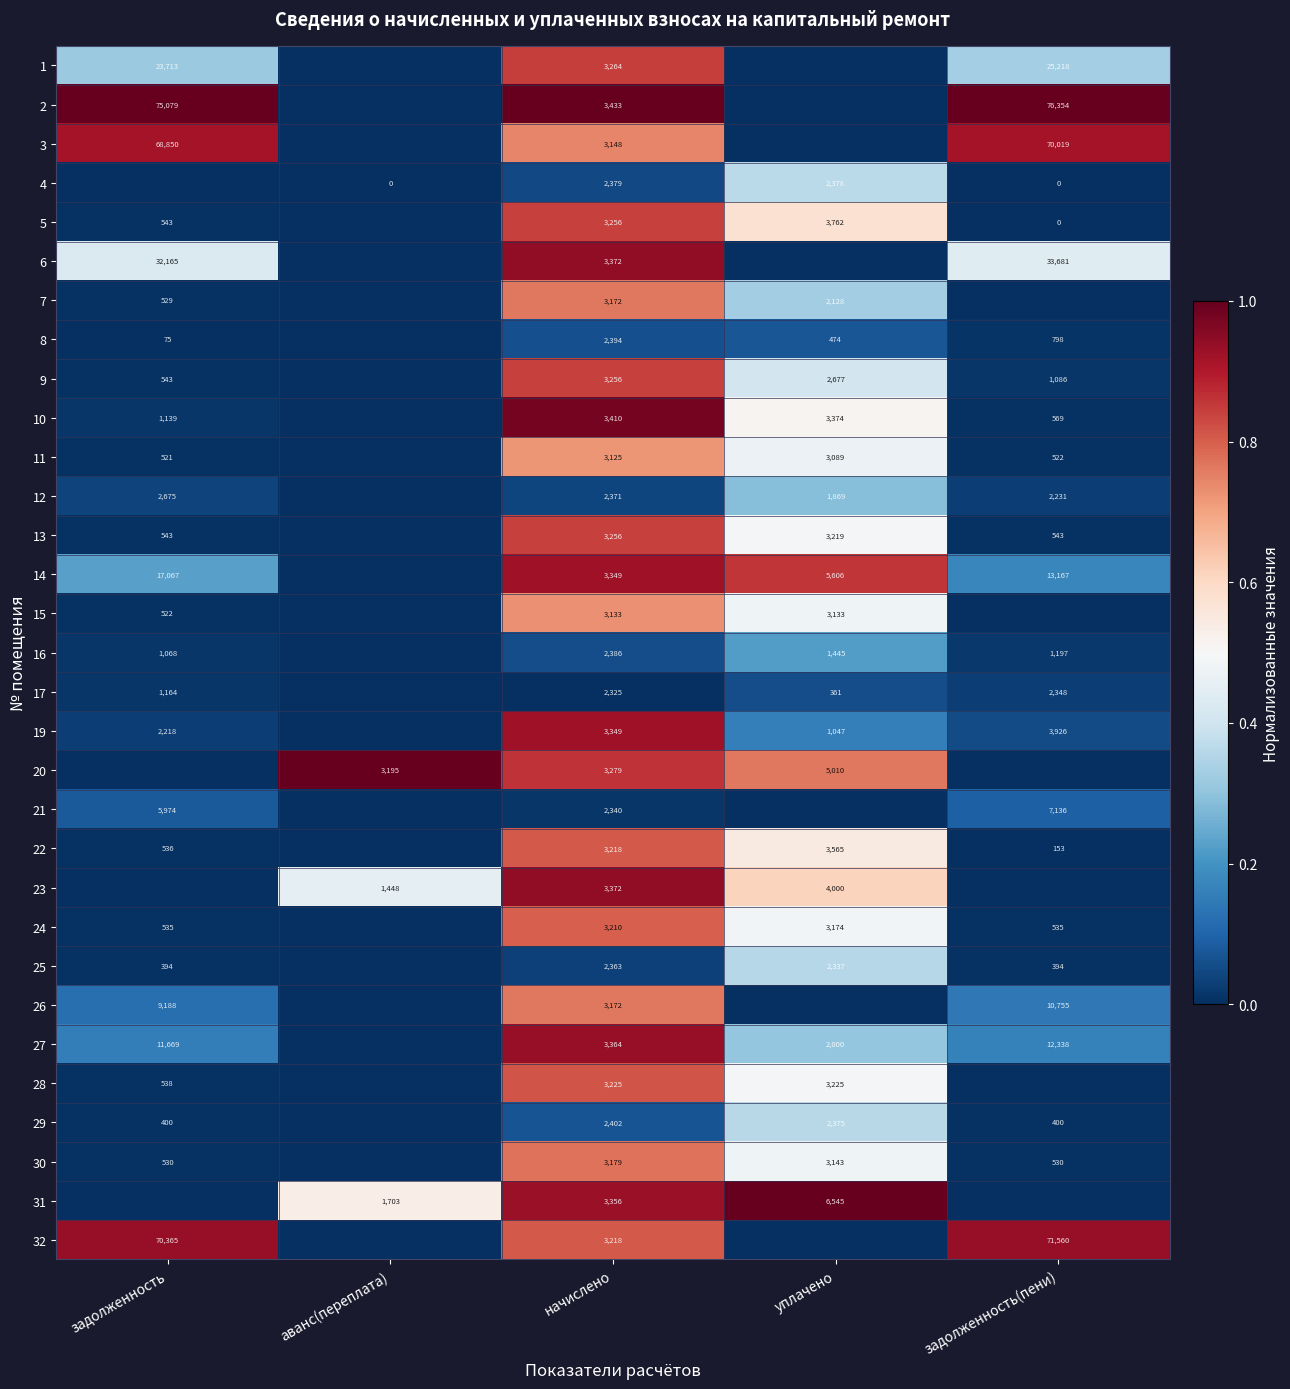

The 27 series shows 11669 at задолженность. True or false?

True